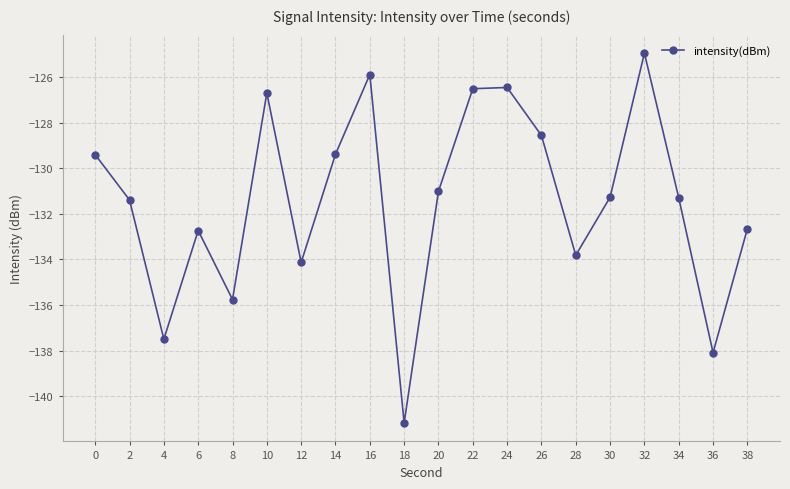

What is the sum of all values?

-2628.8